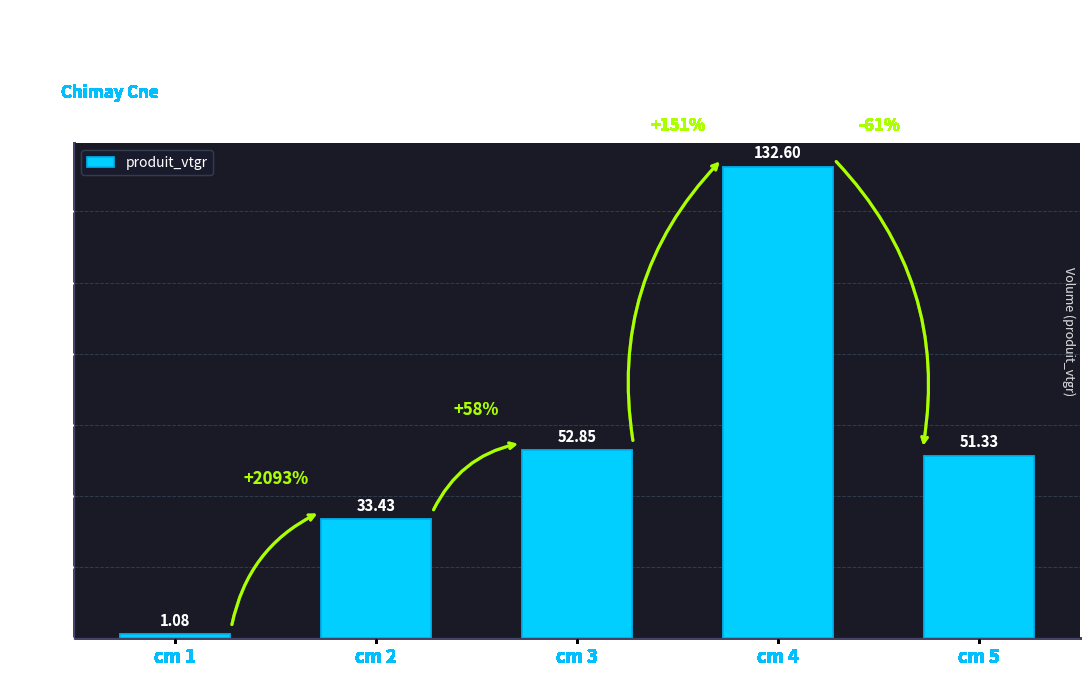

At which category does the chart reach its peak across all series?

cm 4